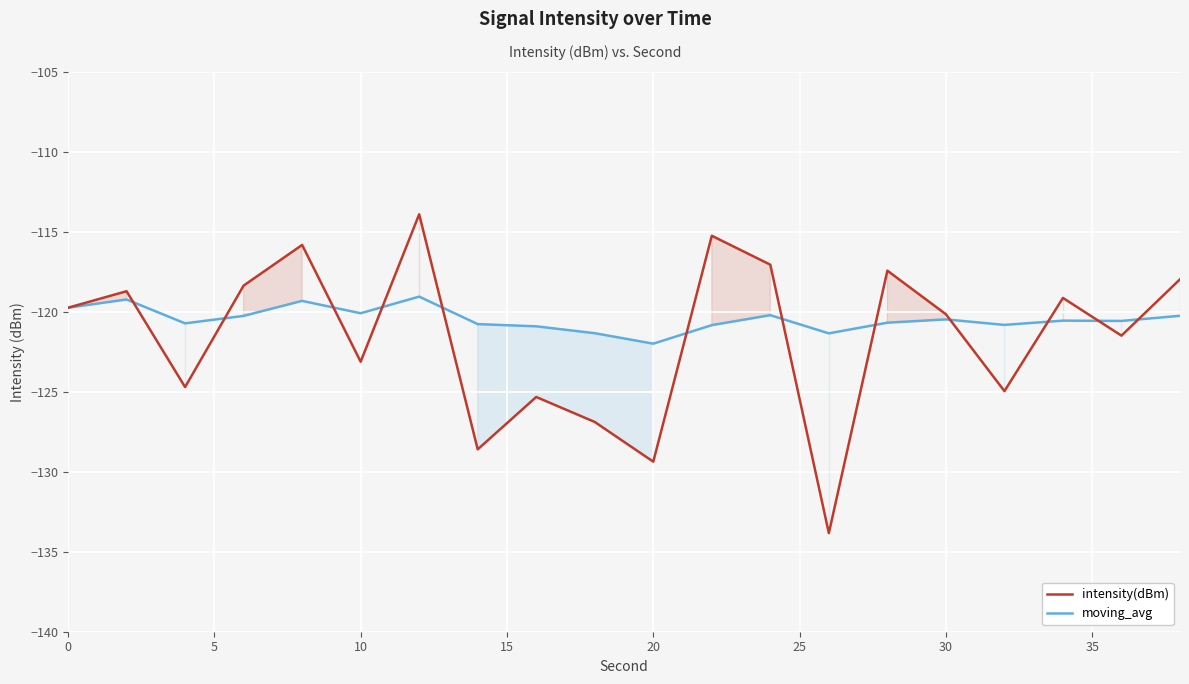

What is the difference between the highest and lowest values at 20?

7.4